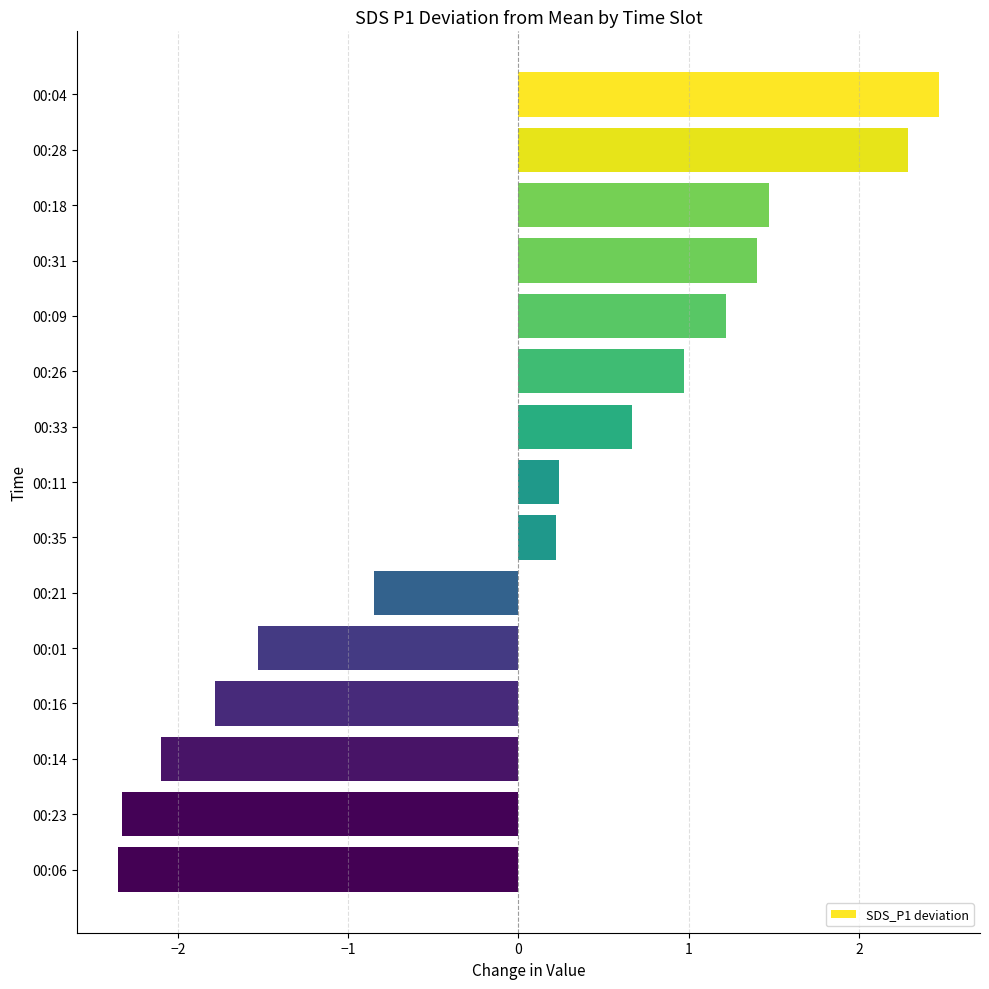

What is the label of the 9th bar from the bottom?

00:33